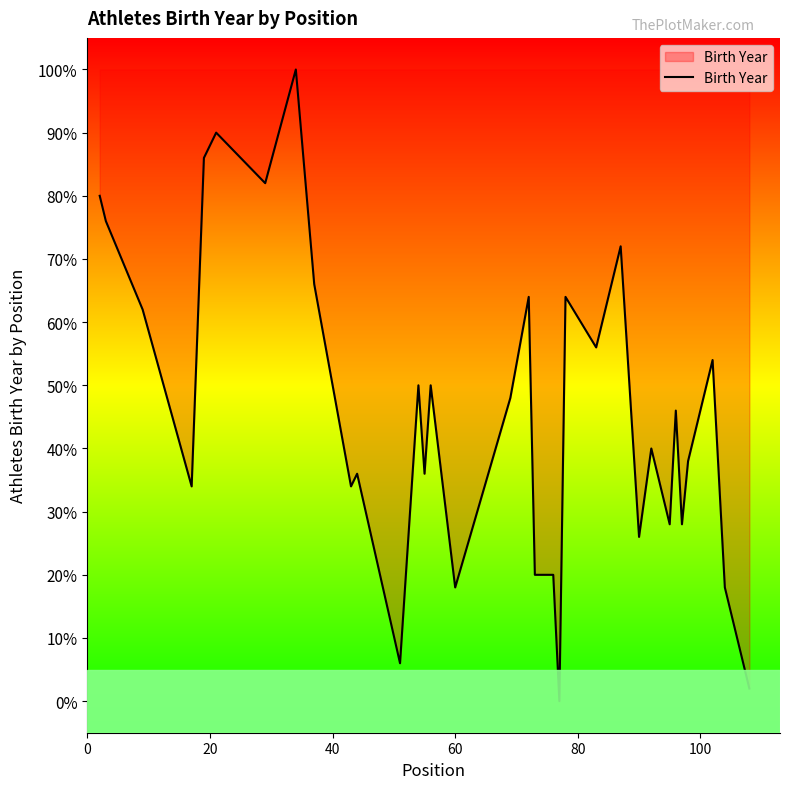

What is the difference between the second highest and minimum values?

90.0